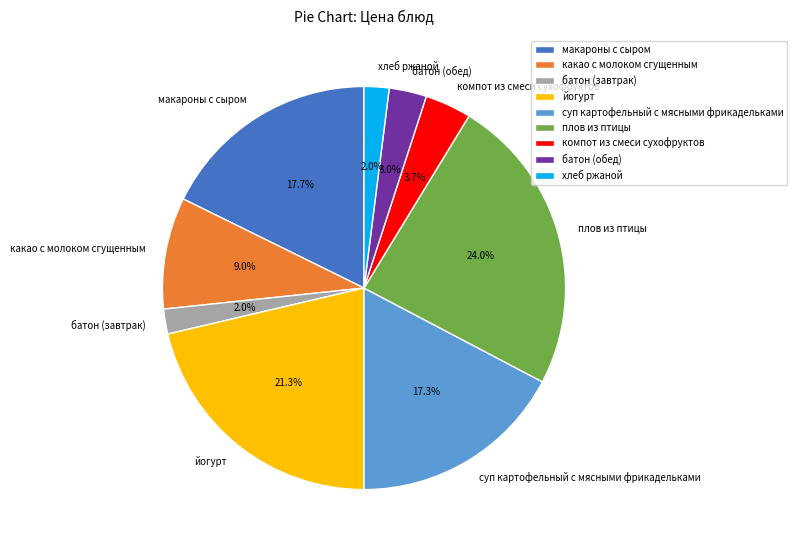

Which category has the biggest portion of the pie?

плов из птицы